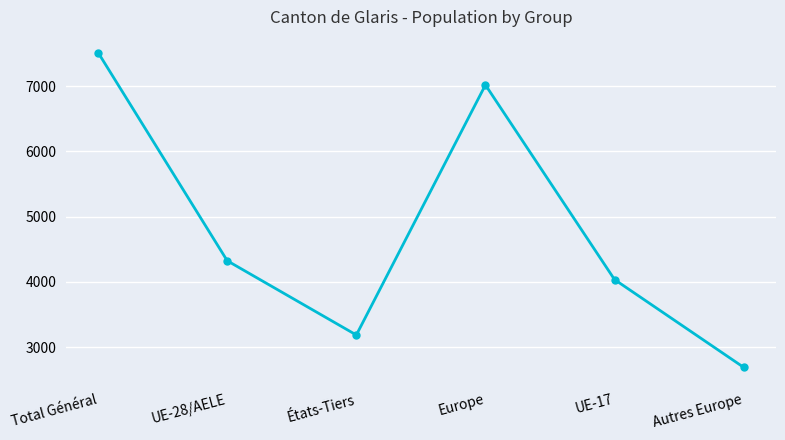

What is the change in value from UE-28/AELE to UE-17?

-288